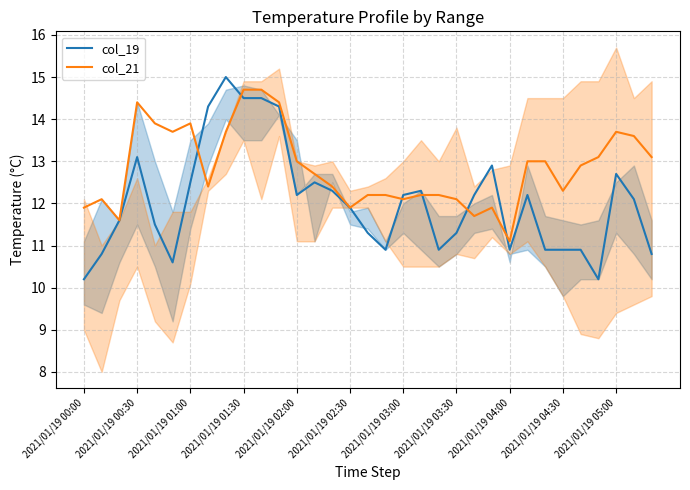

At which label does col_21 reach its minimum?

2021/01/19 04:00